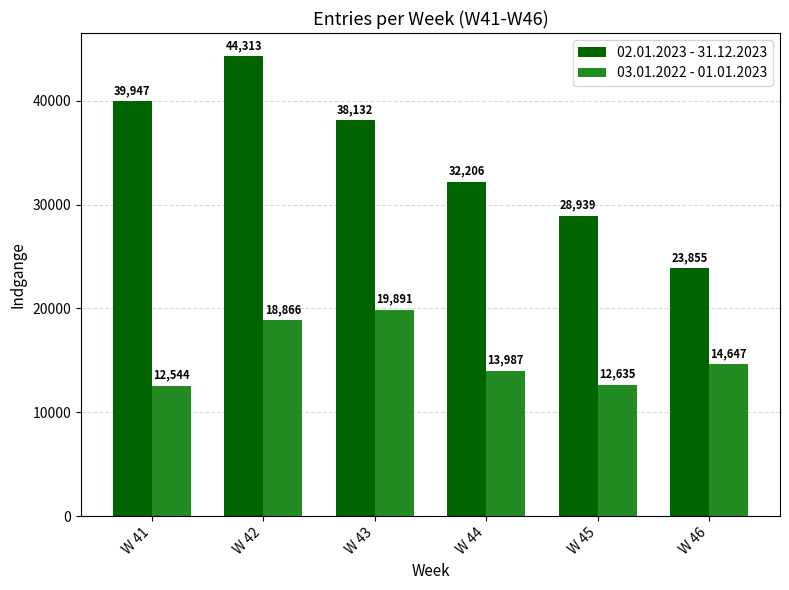

At which label does 02.01.2023 - 31.12.2023 reach its minimum?

W 46